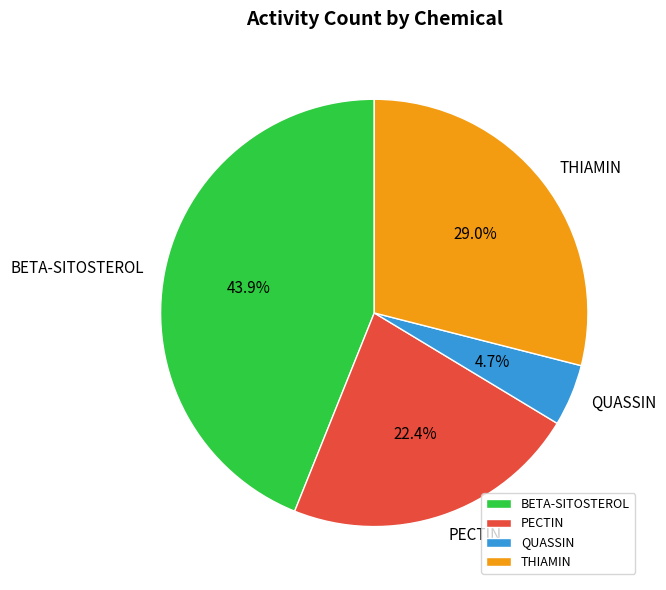

Is QUASSIN the majority of the pie?

No